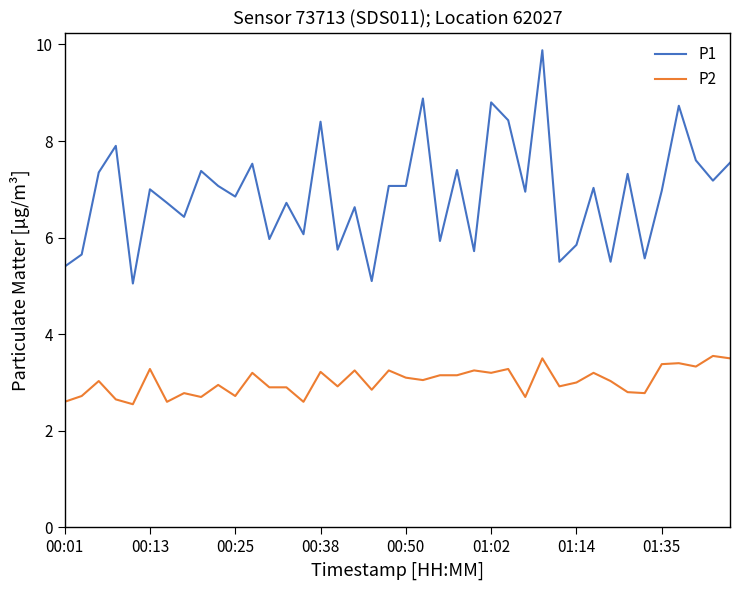

Rank the series by their average value, from highest to lowest.

P1, P2